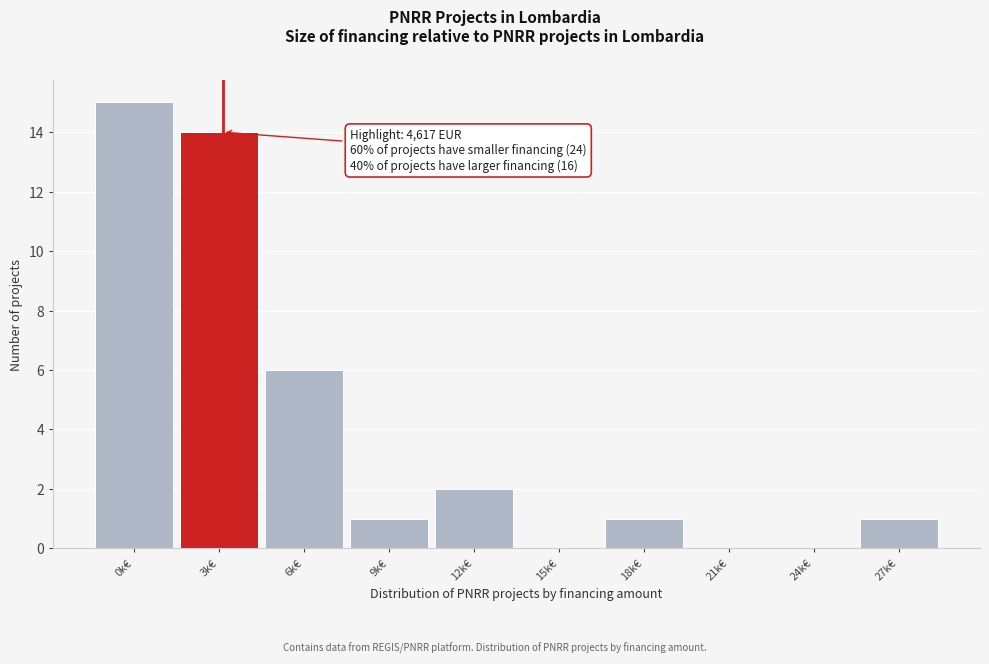

Reading right to left, transcribe all the data shown in this chart.

27k€=1	24k€=0	21k€=0	18k€=1	15k€=0	12k€=2	9k€=1	6k€=6	3k€=14	0k€=15